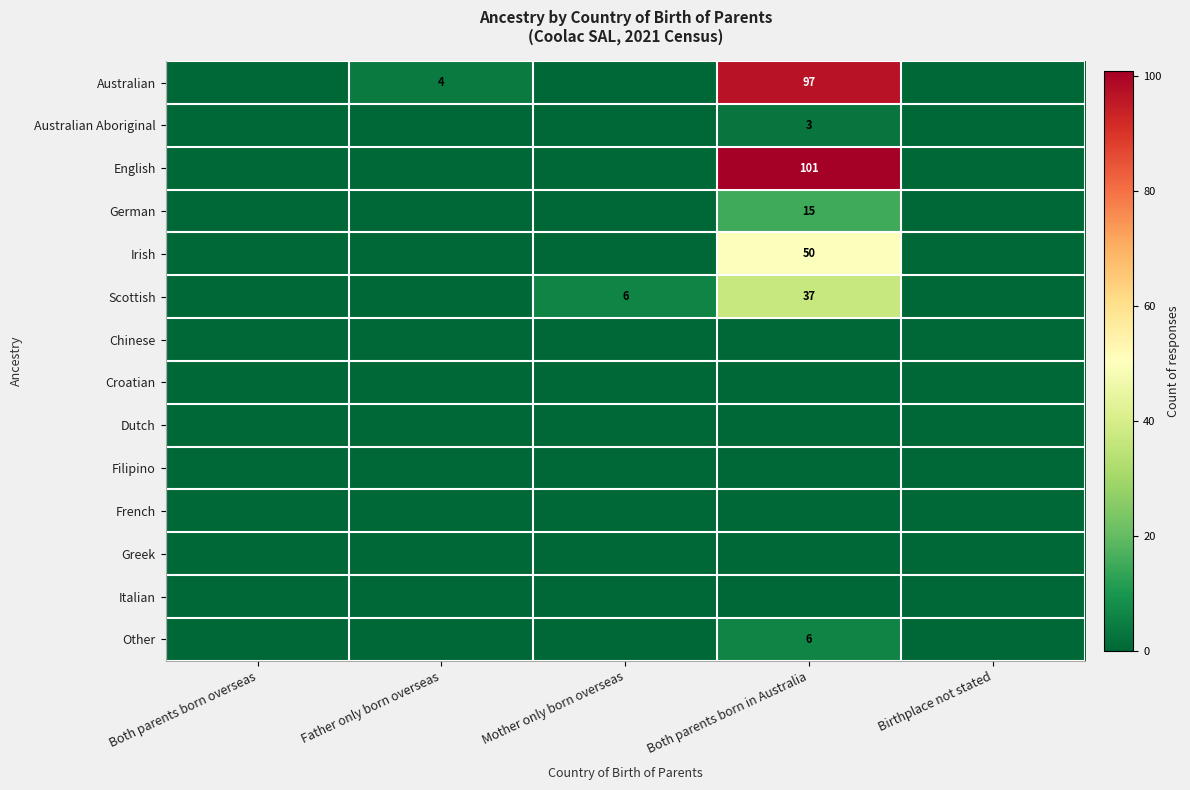

What is the difference between the highest and lowest values at Both parents born in Australia?

101